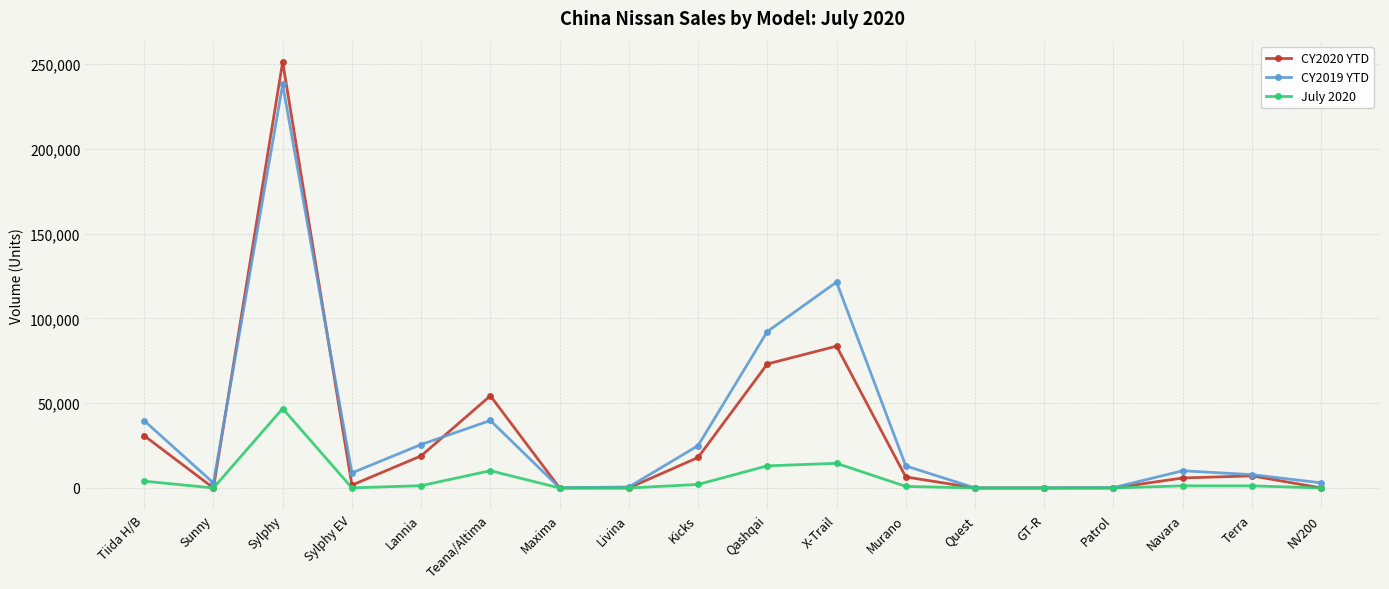

Where is the first local minimum for CY2020 YTD?

Sunny